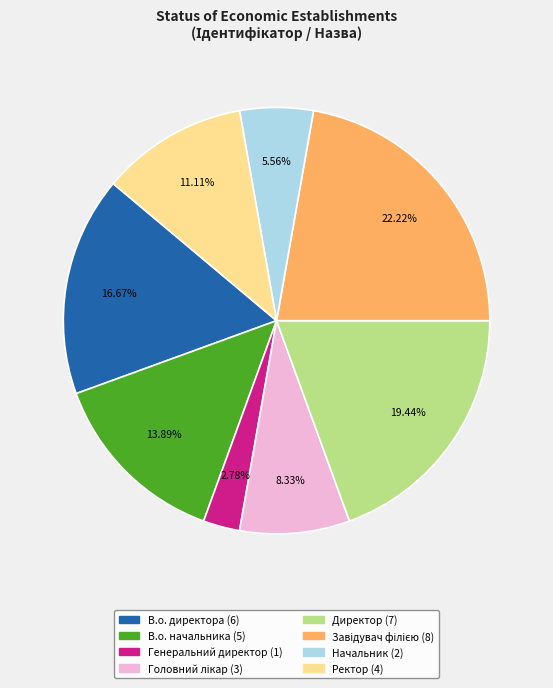

To the nearest percent, what is the combined percentage of В.о. директора and Начальник?

22%